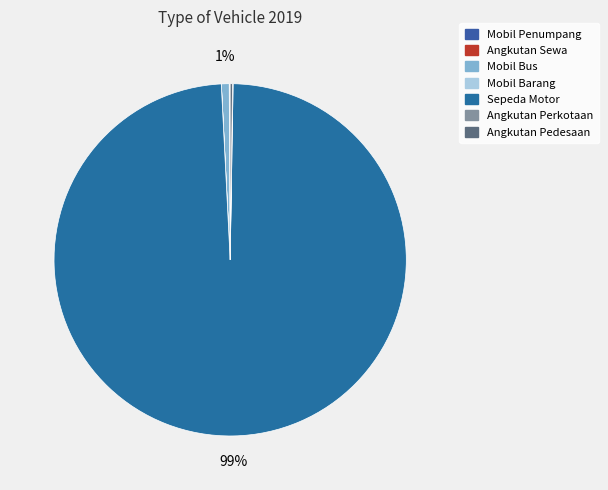

True or false: Angkutan Pedesaan accounts for 1% of the total.

False